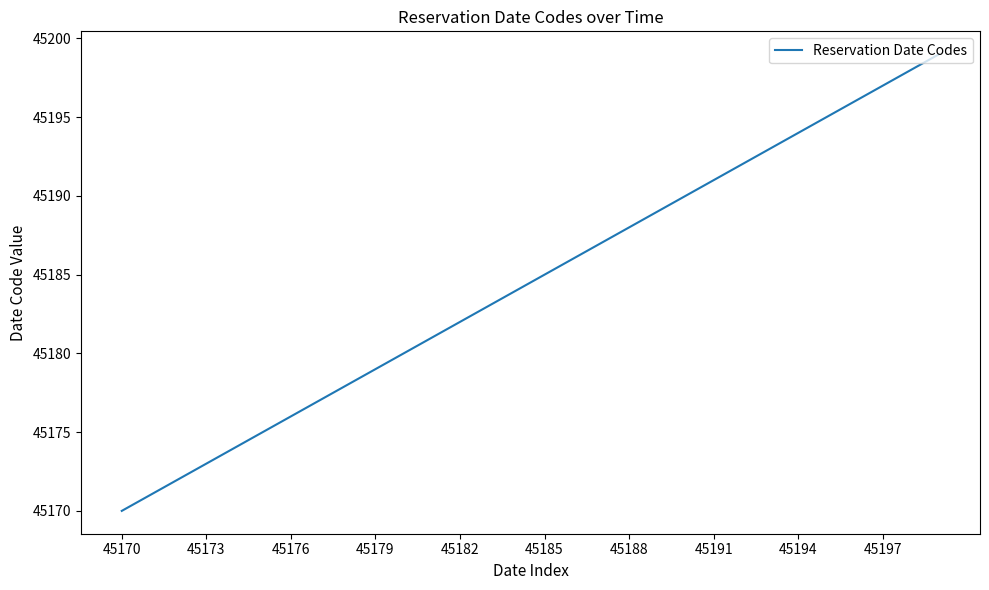

What is the difference between the maximum and minimum values?

29